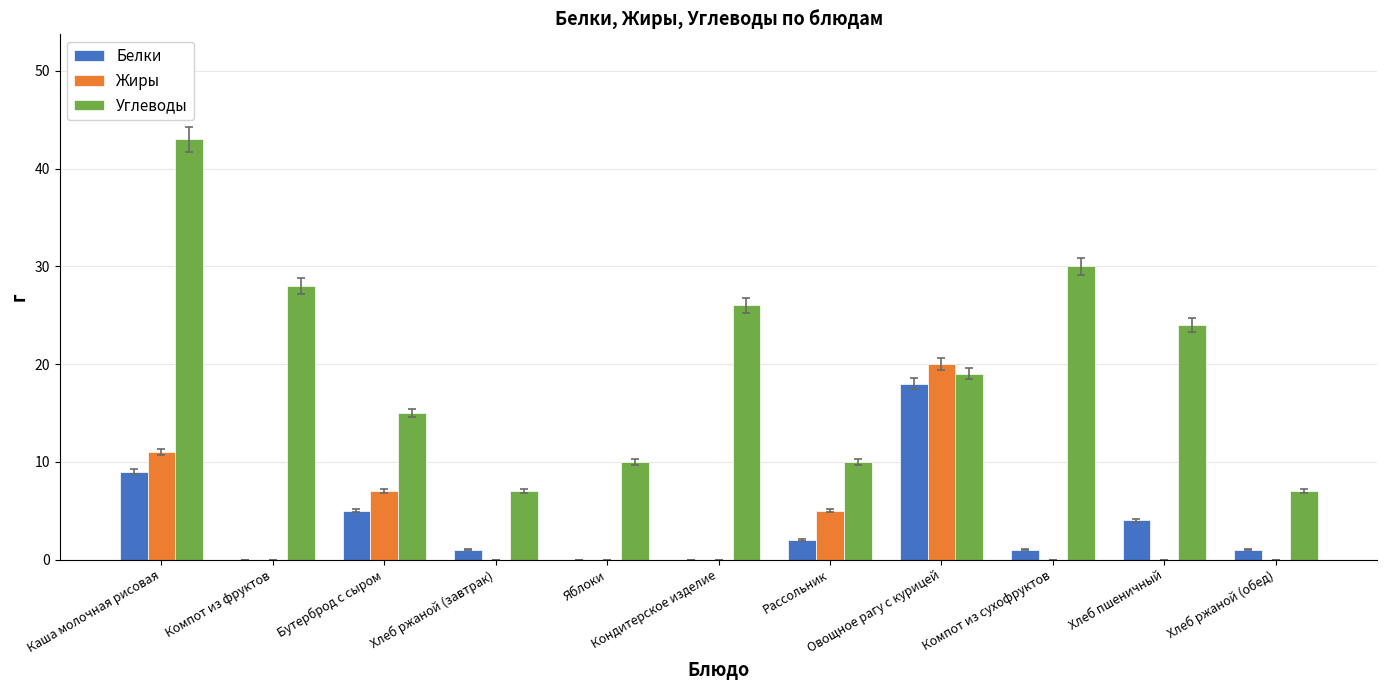

Which series has the largest total across all categories?

Углеводы